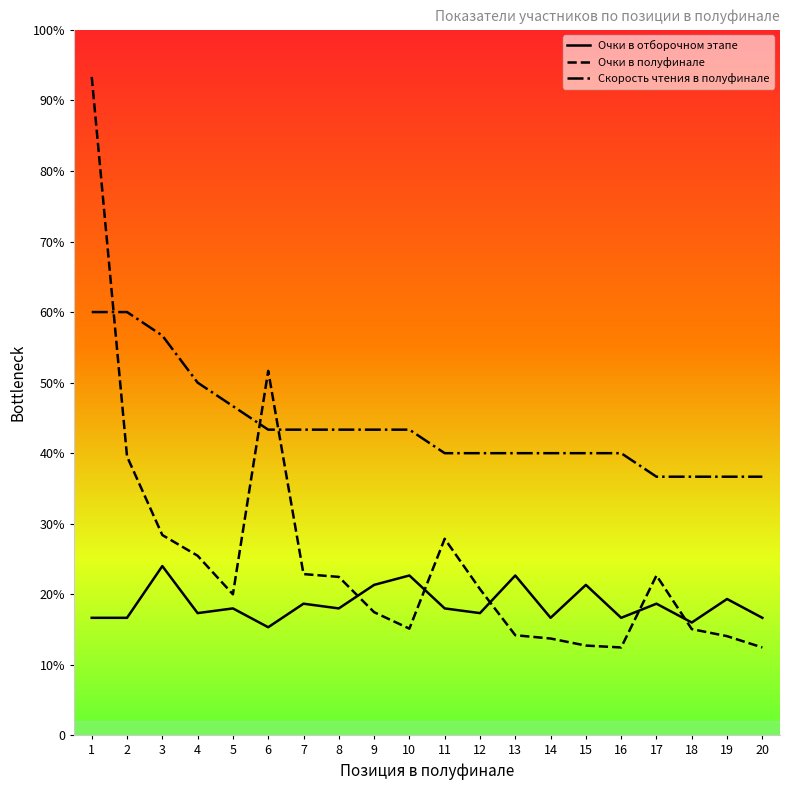

Does the chart have visible grid lines?

No